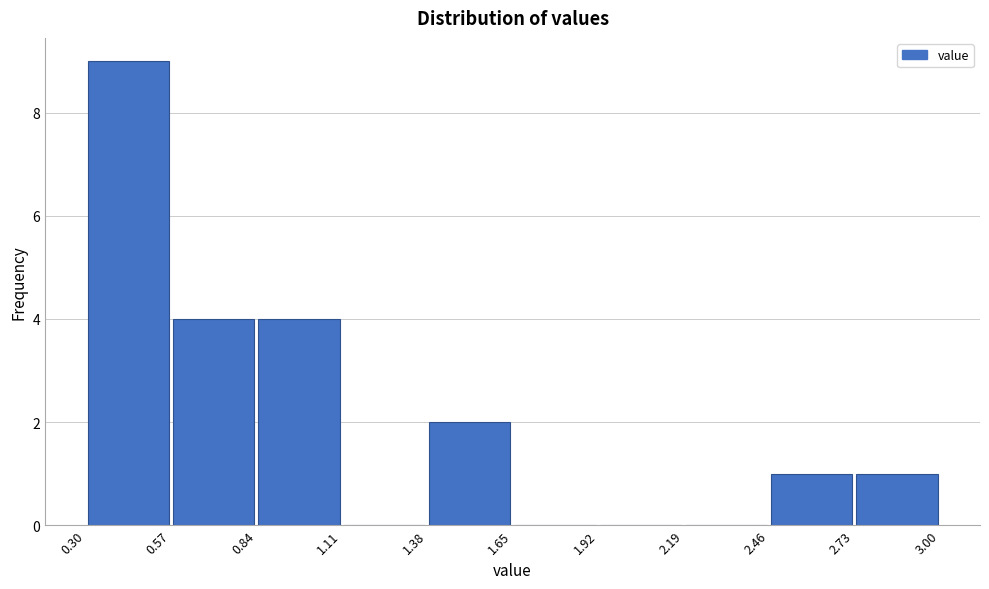

Over which range of the x-axis is the bar tallest?

0.30 to 0.57